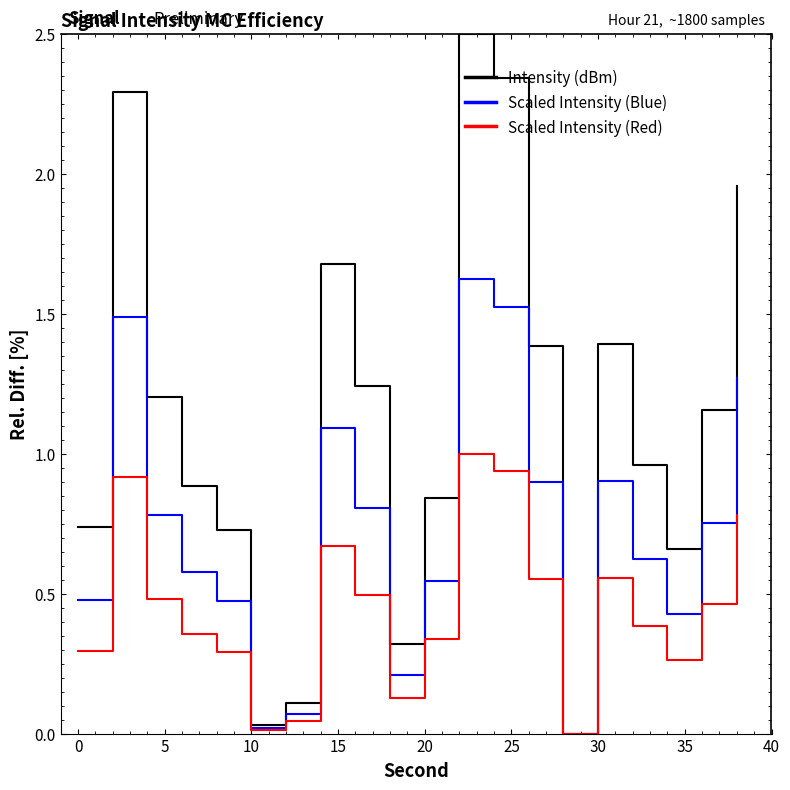

Which series has the widest spread of values?

Intensity (dBm)